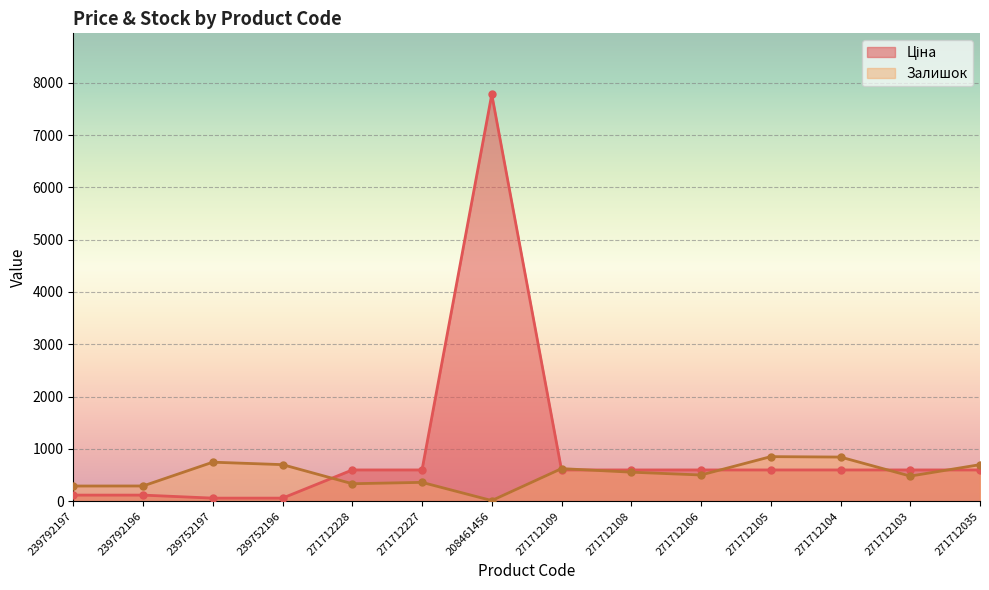

List the labels in order of Залишок value, smallest first.

208461456, 239792197, 239792196, 271712228, 271712227, 271712103, 271712106, 271712108, 271712109, 239752196, 271712035, 239752197, 271712104, 271712105